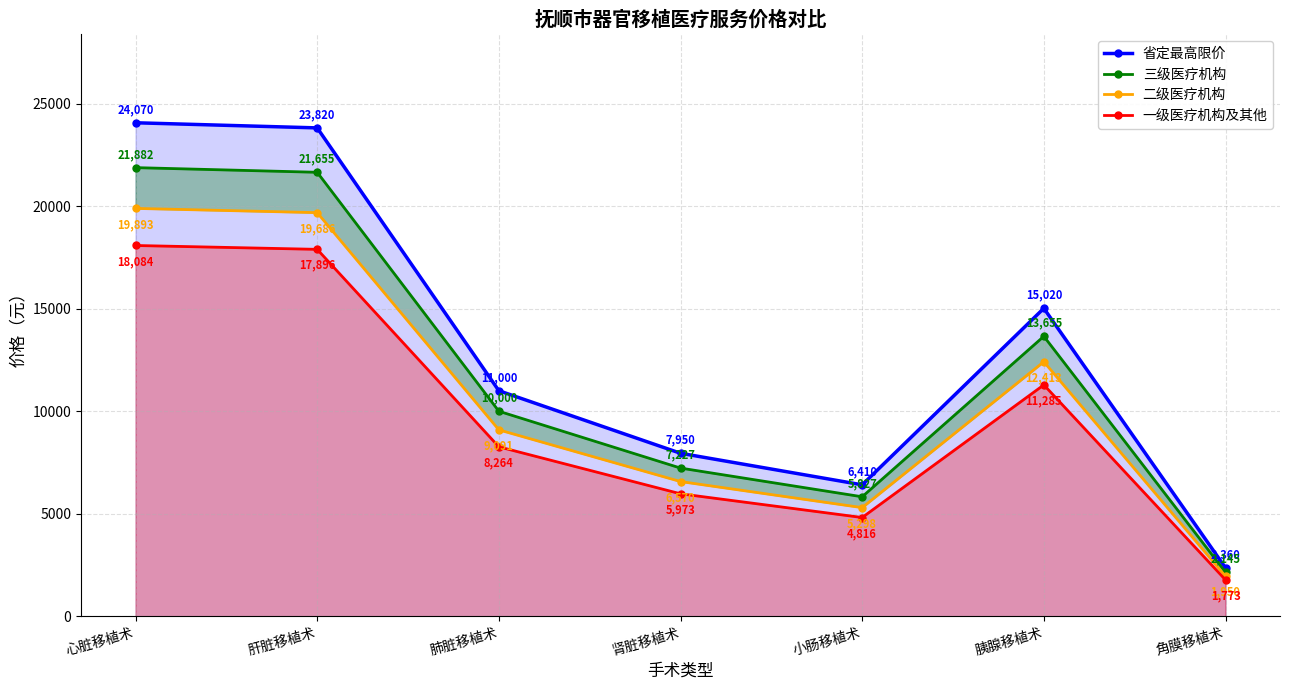

Where is the first local maximum for 省定最高限价?

胰腺移植术